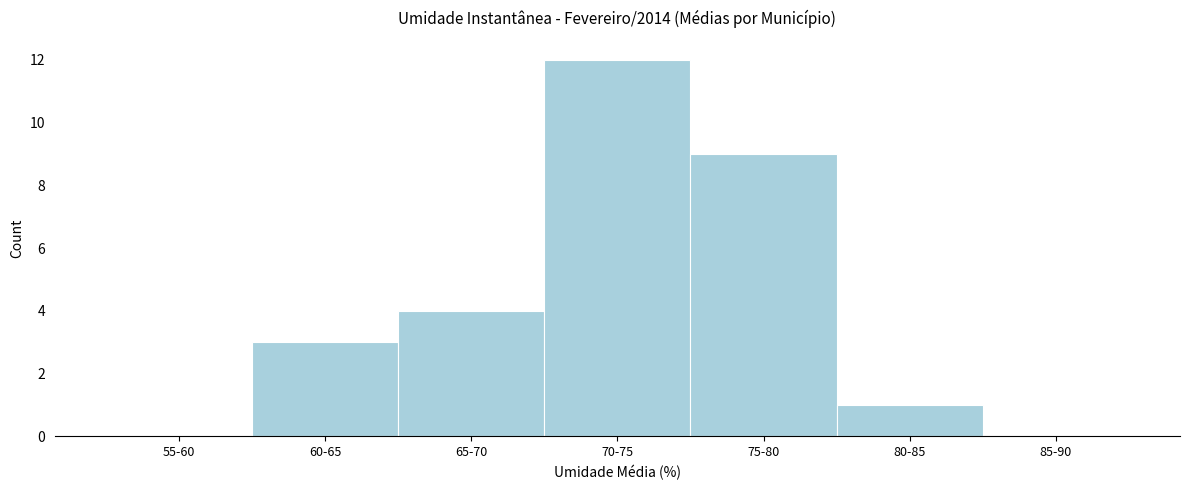

Reading left to right, what are all the values shown in this chart?

55-60=0	60-65=3	65-70=4	70-75=12	75-80=9	80-85=1	85-90=0